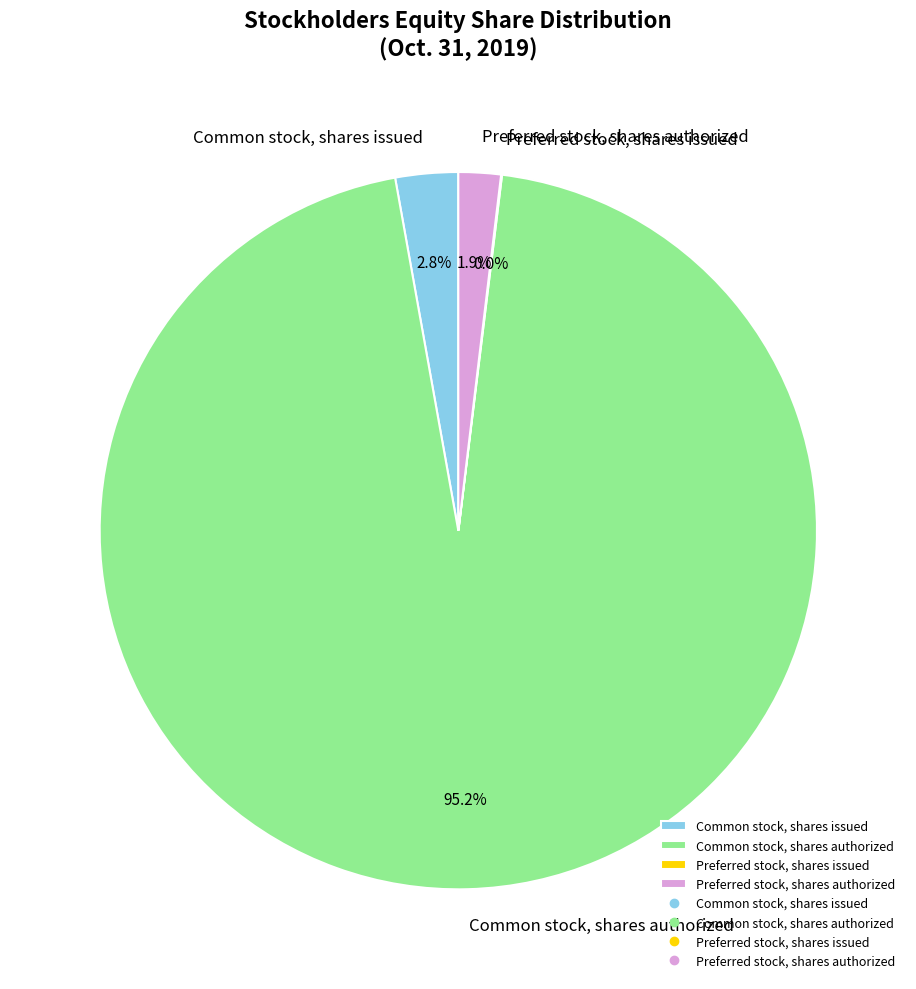

Which category has the biggest portion of the pie?

Common stock, shares authorized